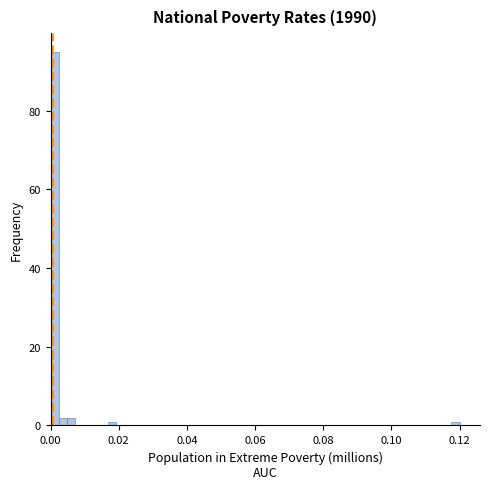

Read against the x-axis, roughly where is the centre of the tallest bar?

0.002